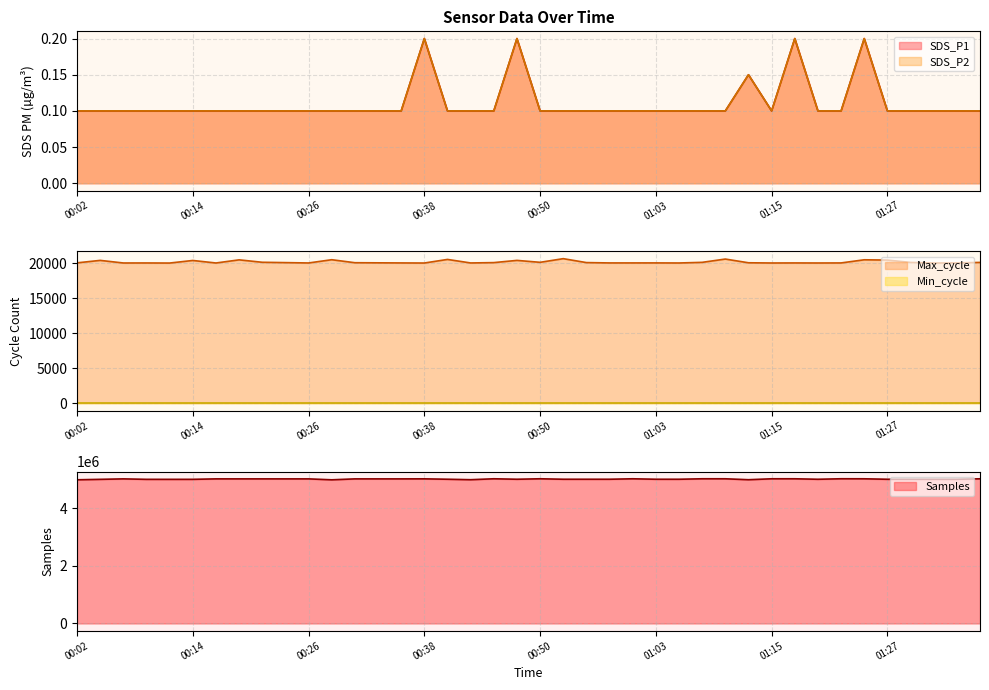

What is the value of the Max_cycle point at the 10th from the left?

20095.0